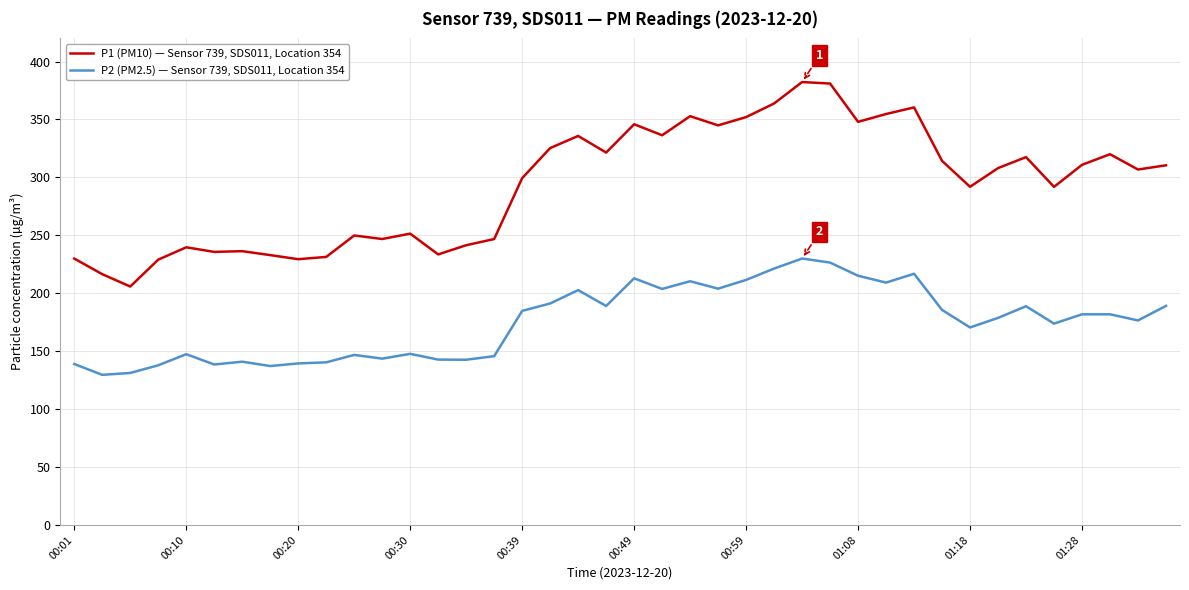

What is the lowest value of the P1 (PM10) — Sensor 739, SDS011, Location 354 series?

205.8